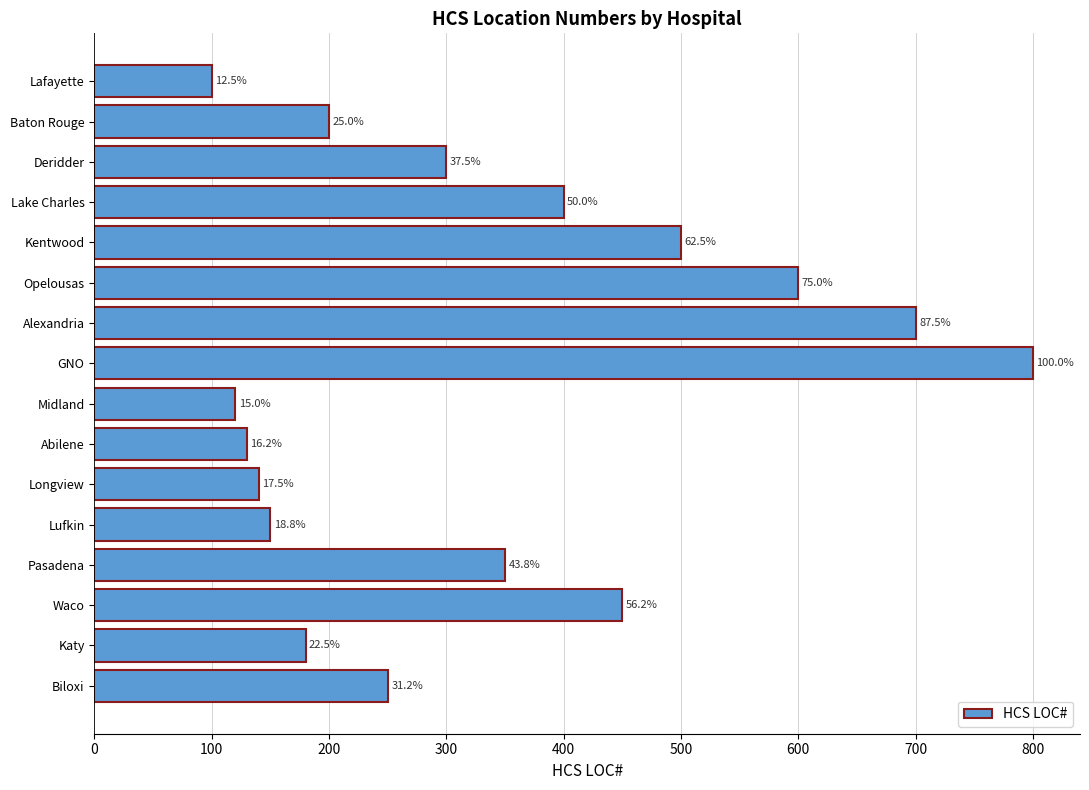

What is the greatest value displayed?

800